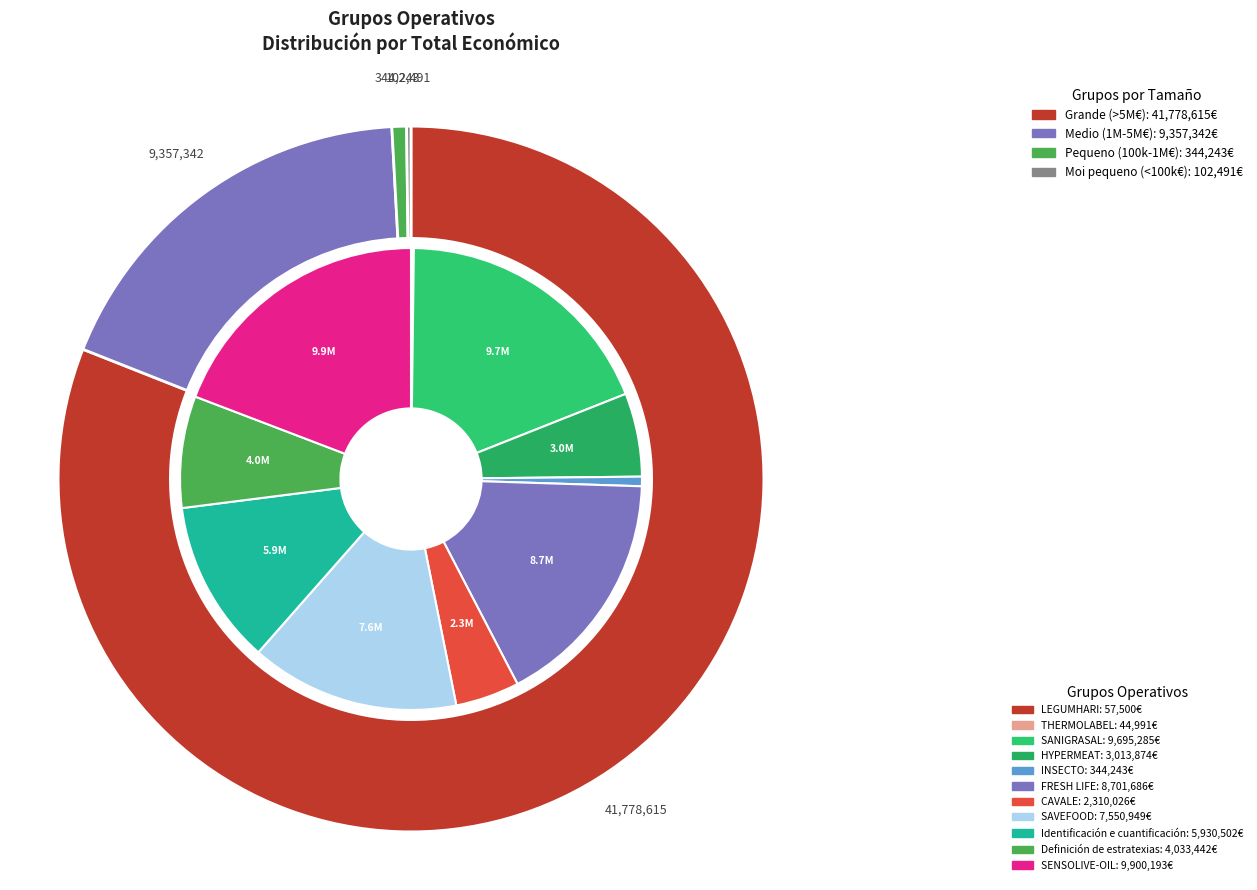

Which slice is the smallest?

THERMOLABEL